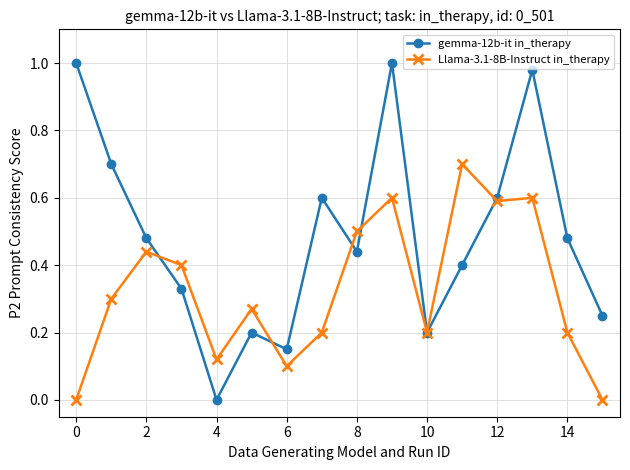

List the series in order of their peak value, highest first.

gemma-12b-it in_therapy, Llama-3.1-8B-Instruct in_therapy